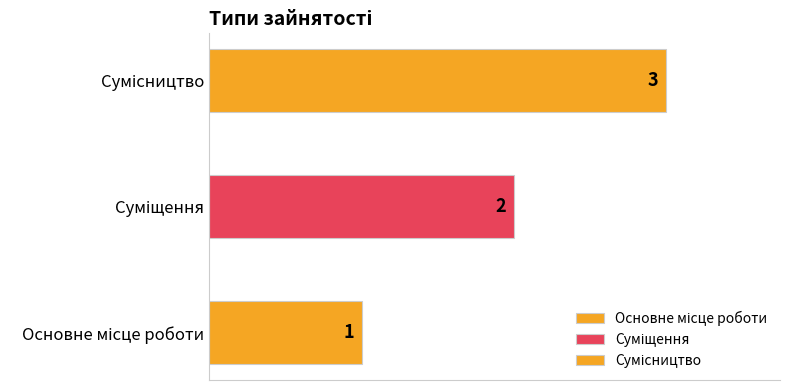

The value at Основне місце роботи is 2. True or false?

False